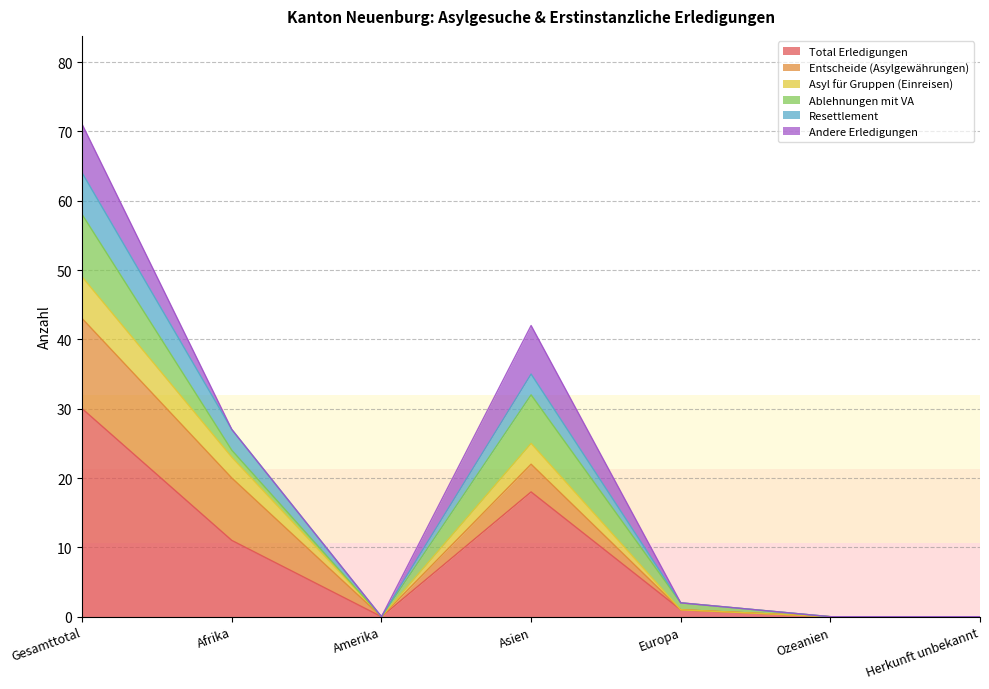

Between Ozeanien and Europa, which is larger?

Europa